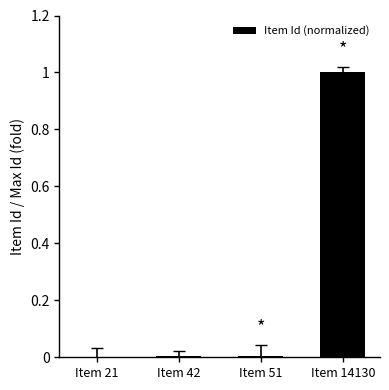

Is it true that the value at Item 21 is 0.0?

True